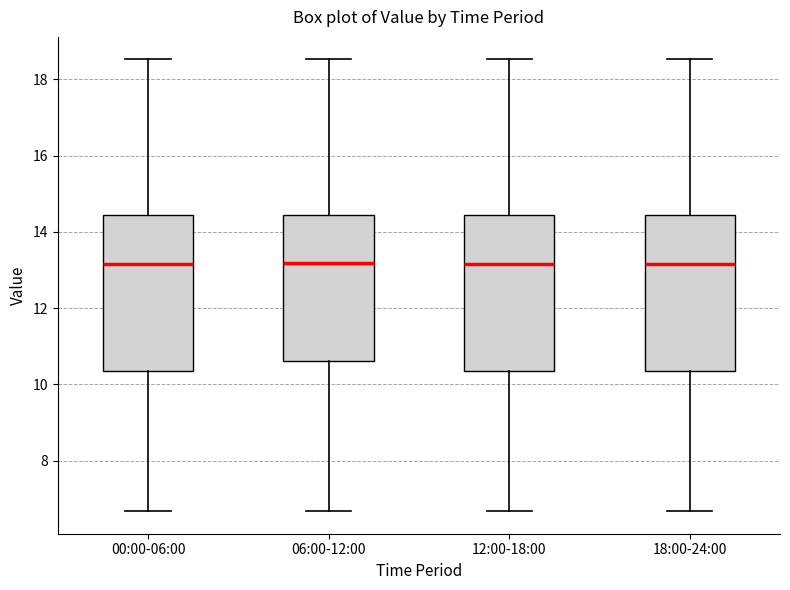

Reading left to right, read every box against the y-axis: the position of its median line, the range the box covers, and the ends of its whiskers. The values are not printed on the chart, so give them approximately, as read against the axis.

00:00-06:00: median 13.2, box 10.4 to 14.4, whiskers 6.6 to 18.6
06:00-12:00: median 13.2, box 10.6 to 14.4, whiskers 6.6 to 18.6
12:00-18:00: median 13.2, box 10.4 to 14.4, whiskers 6.6 to 18.6
18:00-24:00: median 13.2, box 10.4 to 14.4, whiskers 6.6 to 18.6